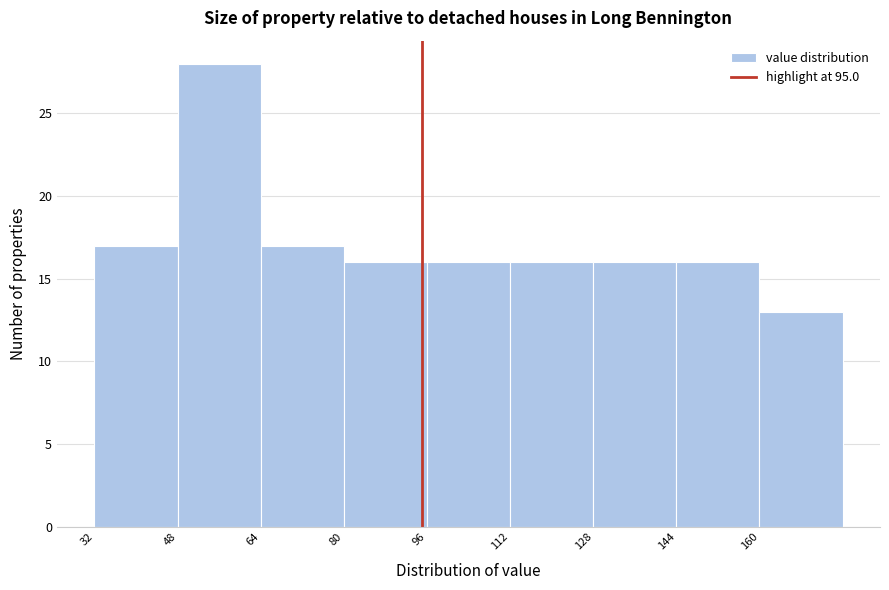

Reading left to right, transcribe this chart: for each bar, give the range it covers on the x-axis and its height. The values are not printed on the chart, so give them approximately, as read against the axis.

32 to 48: 17
48 to 64: 28
64 to 80: 17
80 to 96: 16
96 to 112: 16
112 to 128: 16
128 to 144: 16
144 to 160: 16
160 to 176: 13